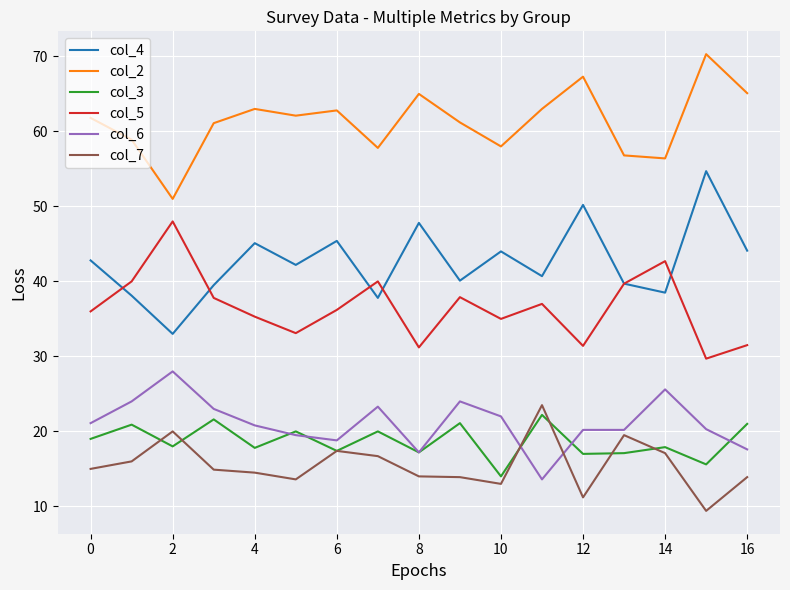

Which series has the largest total across all categories?

col_2